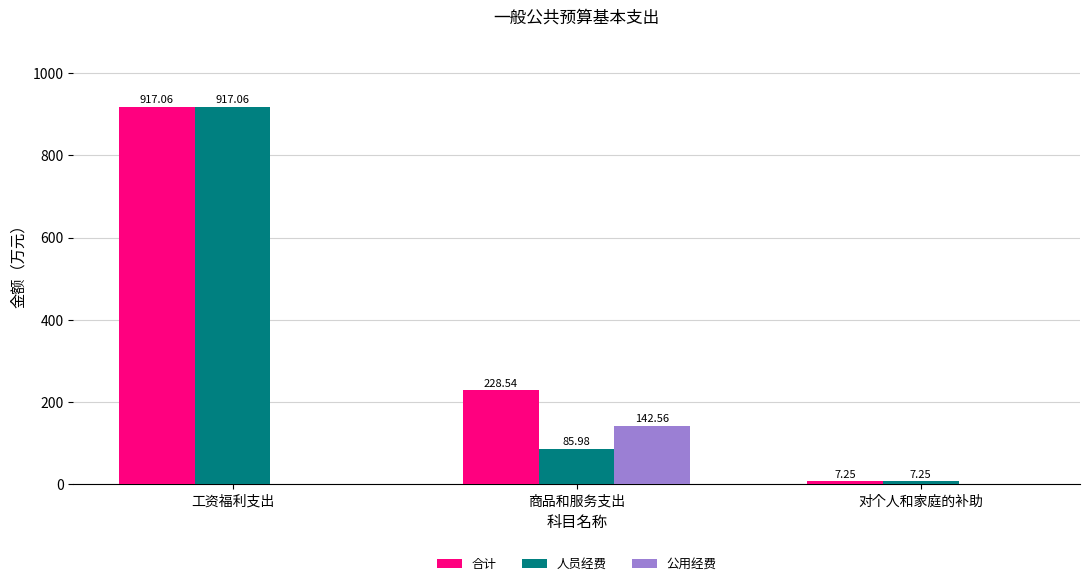

Which series has the largest total across all categories?

合计